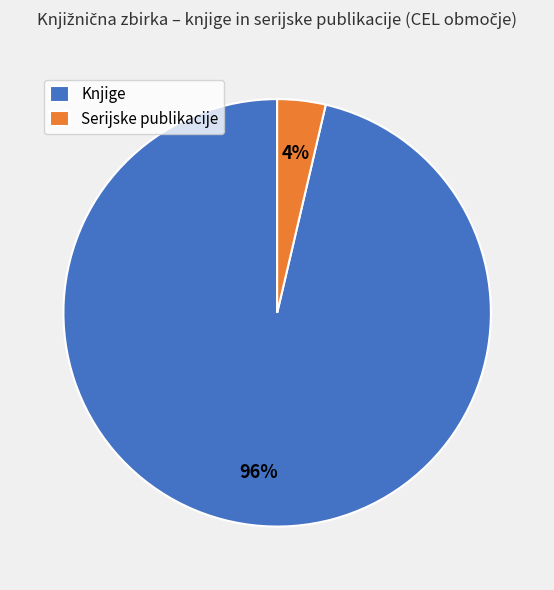

To the nearest percent, what percentage of the pie is Serijske publikacije?

4%